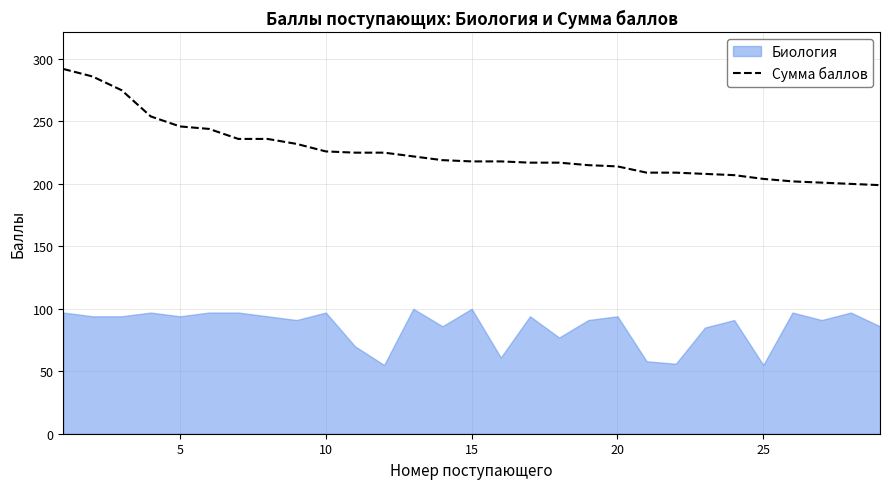

What is the sum of the values at 25 and 0?

494